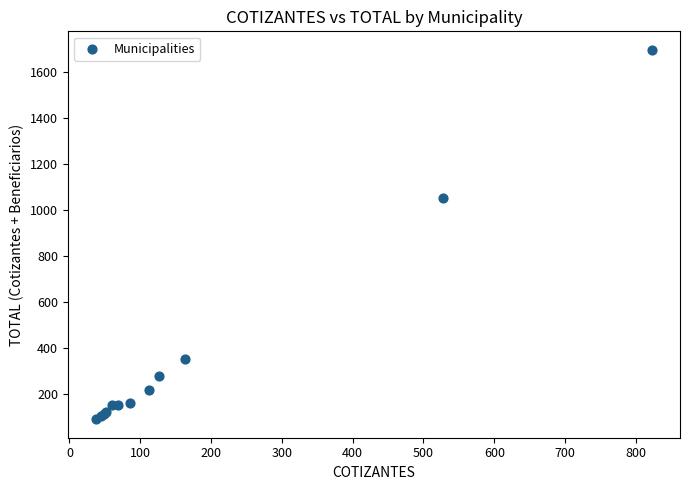

What Y value in the scatter plot is closest to 892?

1052